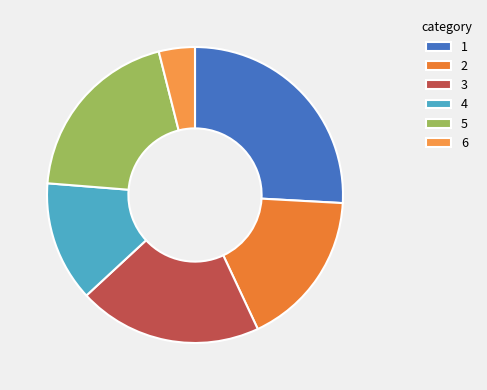

Count the number of slices in the pie.

6